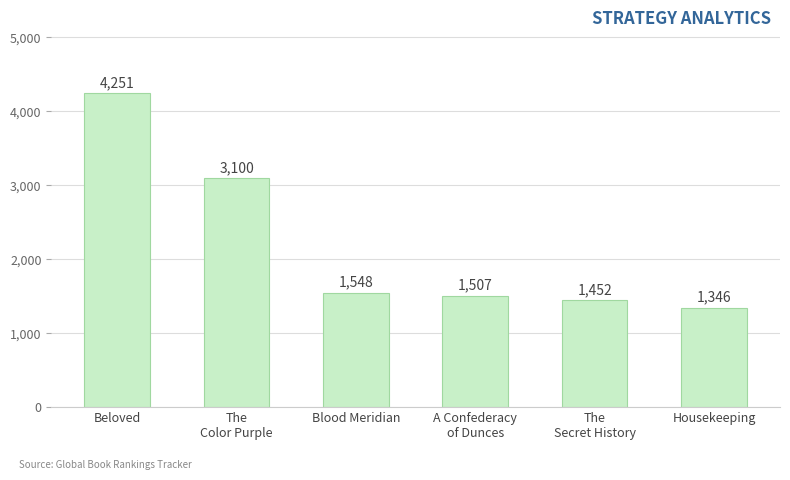

What is the label of the 5th bar from the left?

The
Secret History